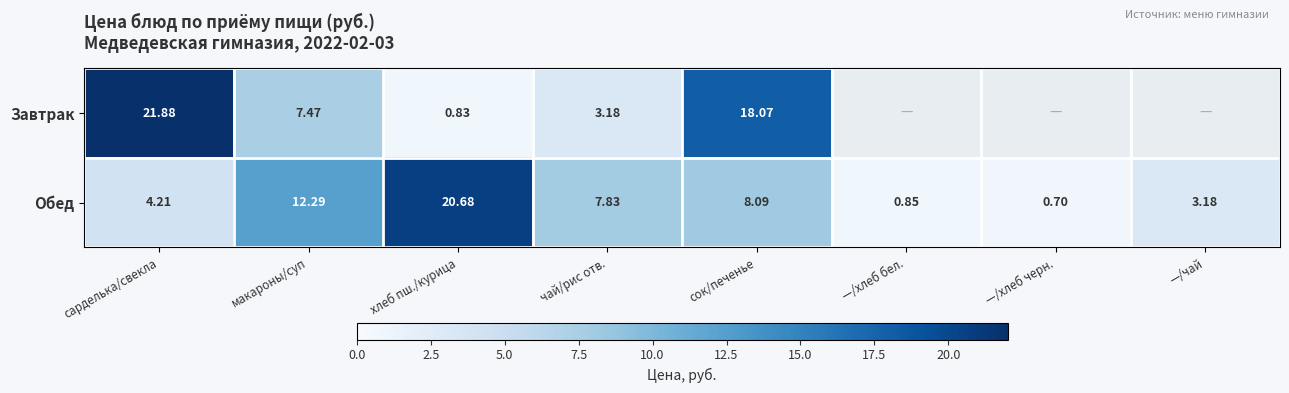

How many data points in Обед are above 7?

4